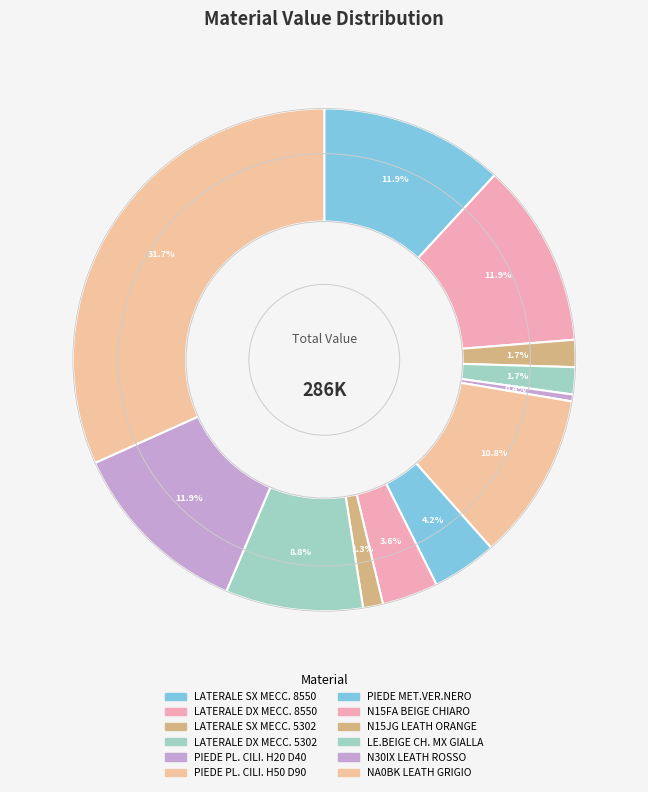

Count the number of slices in the pie.

12